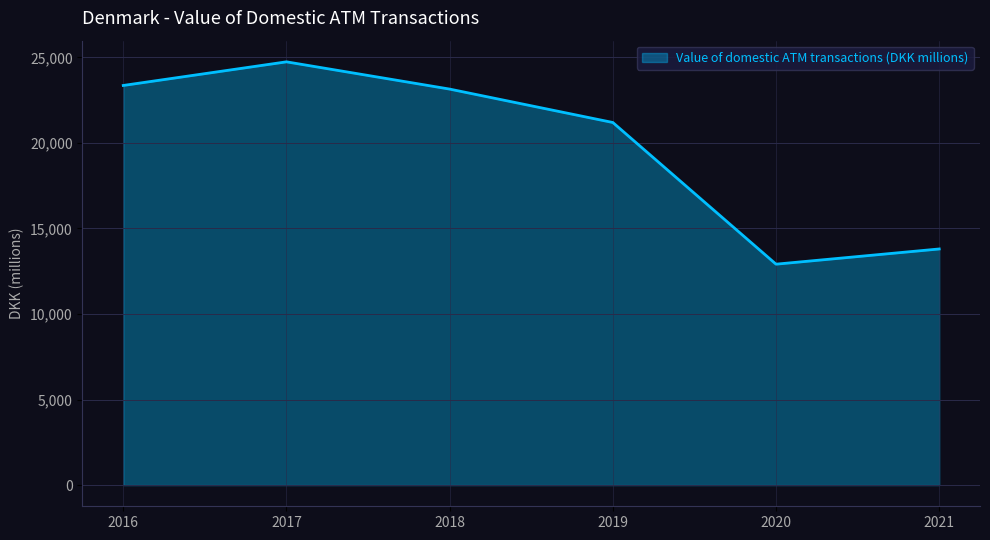

What is the approximate value at 2020?

12912